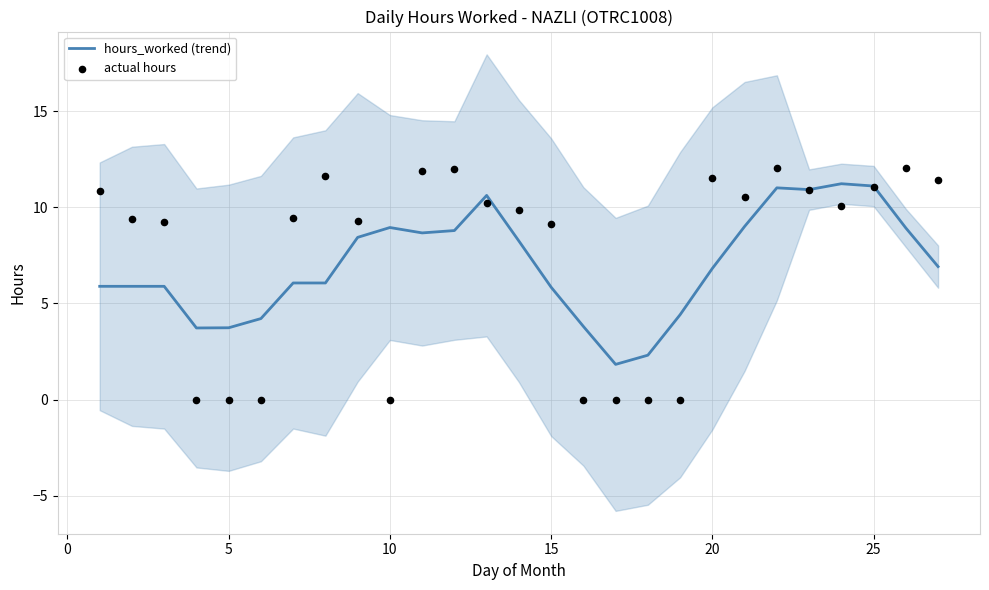

Which series has the largest total across all categories?

actual hours